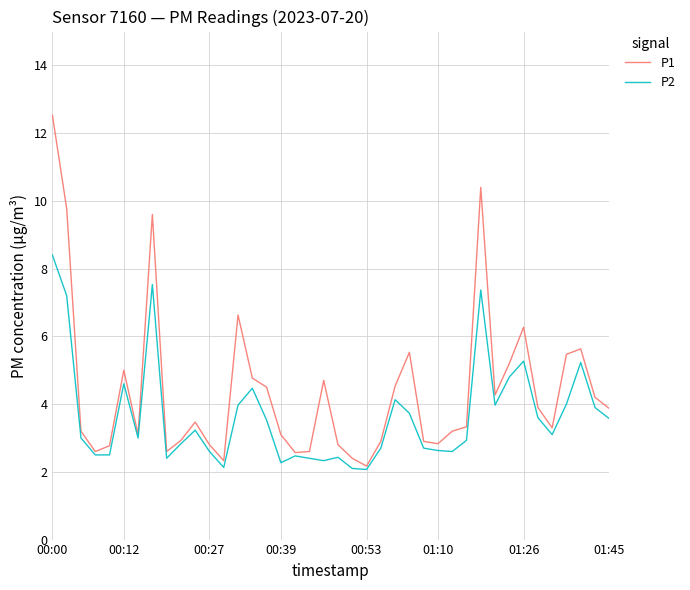

What is the lowest value of the P2 series?

2.1